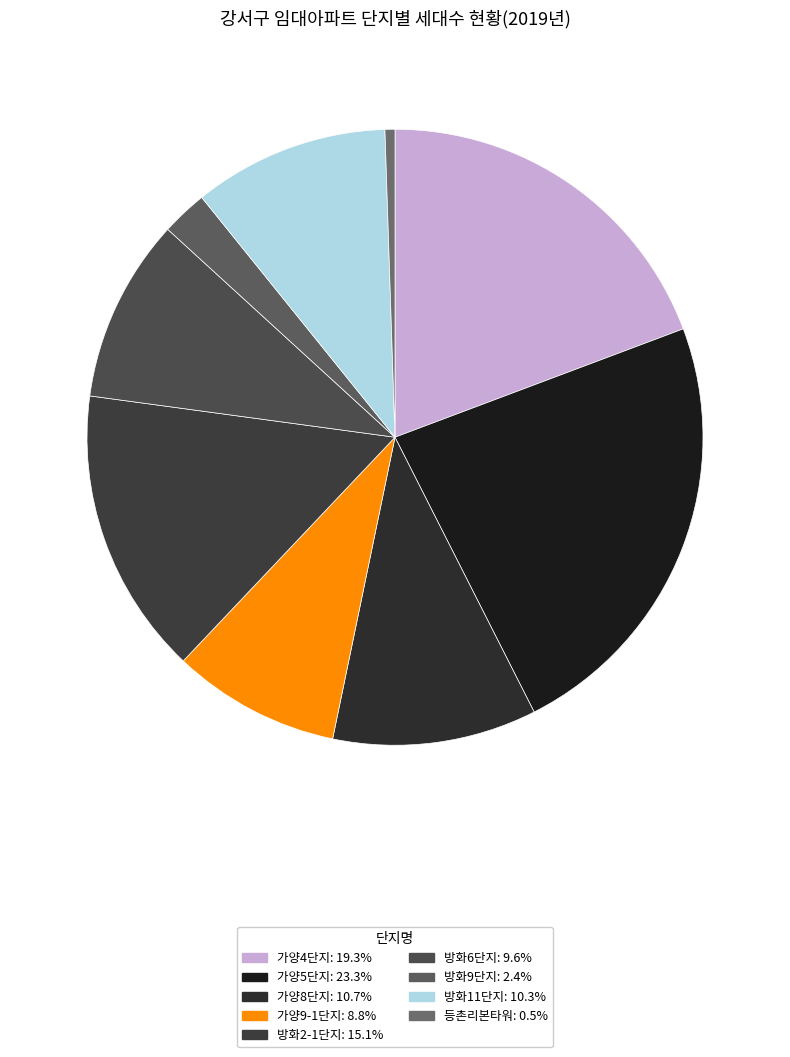

What is the change in value from 가양4단지 to 가양9-1단지?

-1084